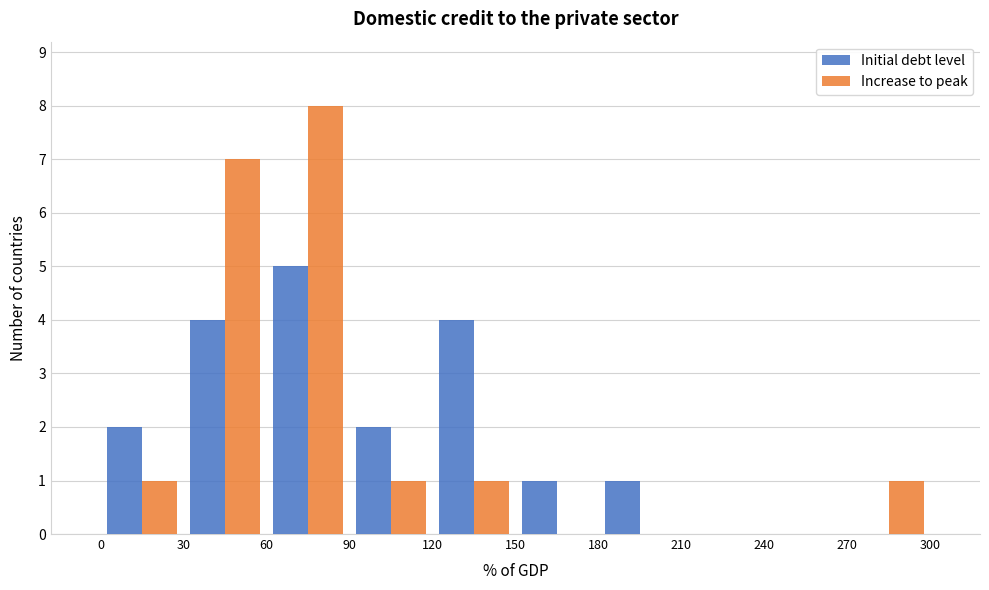

Reading left to right, transcribe this chart: for each range on the x-axis, give the height of each series' bar. The values are not printed on the chart, so give them approximately, as read against the axis.

0 to 30: Initial debt level=2	Increase to peak=1
30 to 60: Initial debt level=4	Increase to peak=7
60 to 90: Initial debt level=5	Increase to peak=8
90 to 120: Initial debt level=2	Increase to peak=1
120 to 150: Initial debt level=4	Increase to peak=1
150 to 180: Initial debt level=1	Increase to peak=0
180 to 210: Initial debt level=1	Increase to peak=0
210 to 240: Initial debt level=0	Increase to peak=0
240 to 270: Initial debt level=0	Increase to peak=0
270 to 300: Initial debt level=0	Increase to peak=1